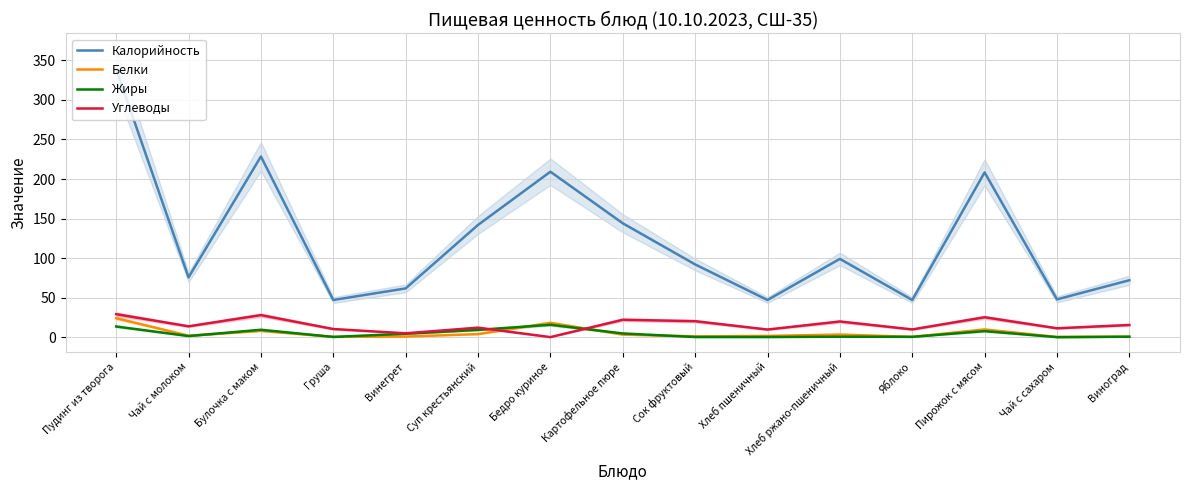

At how many categories does at least one series exceed 213?

2